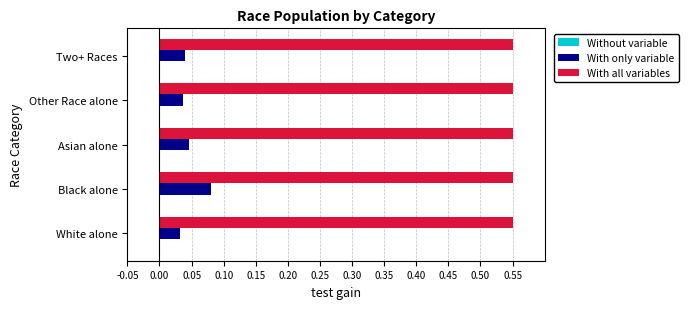

The With only variable series shows 0.0 at Asian alone. True or false?

True